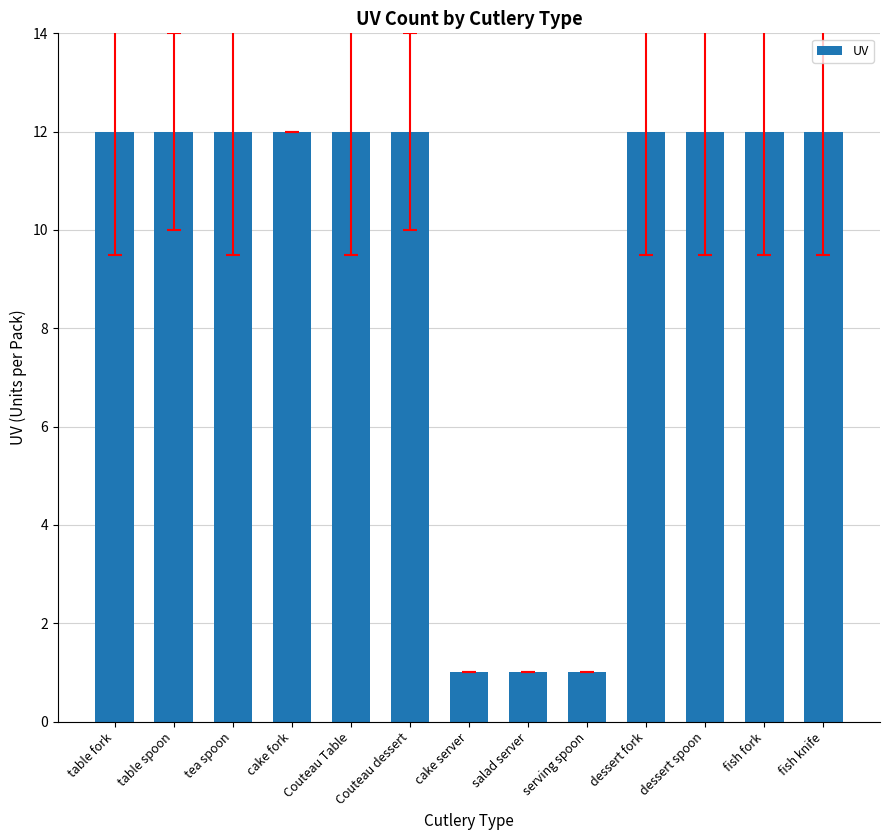

Reading right to left, transcribe all the data shown in this chart.

fish knife=12	fish fork=12	dessert spoon=12	dessert fork=12	serving spoon=1	salad server=1	cake server=1	Couteau dessert=12	Couteau Table=12	cake fork=12	tea spoon=12	table spoon=12	table fork=12